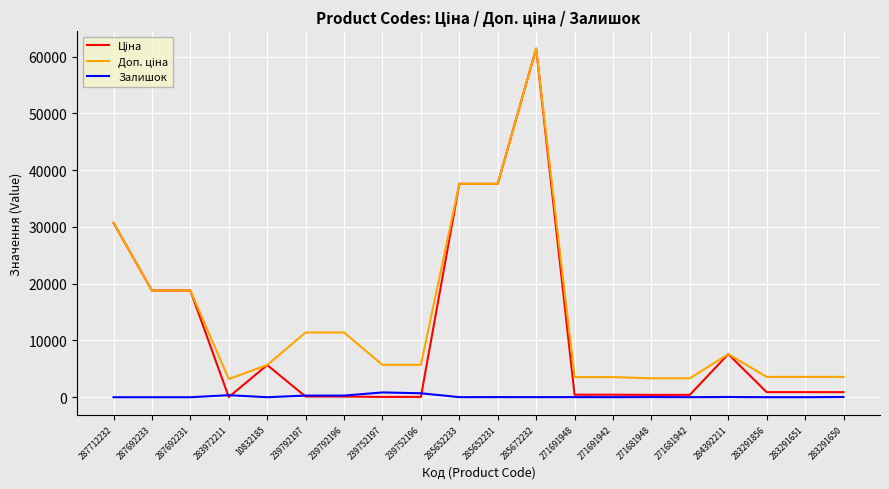

At which category is the sum across all series the highest?

285672232